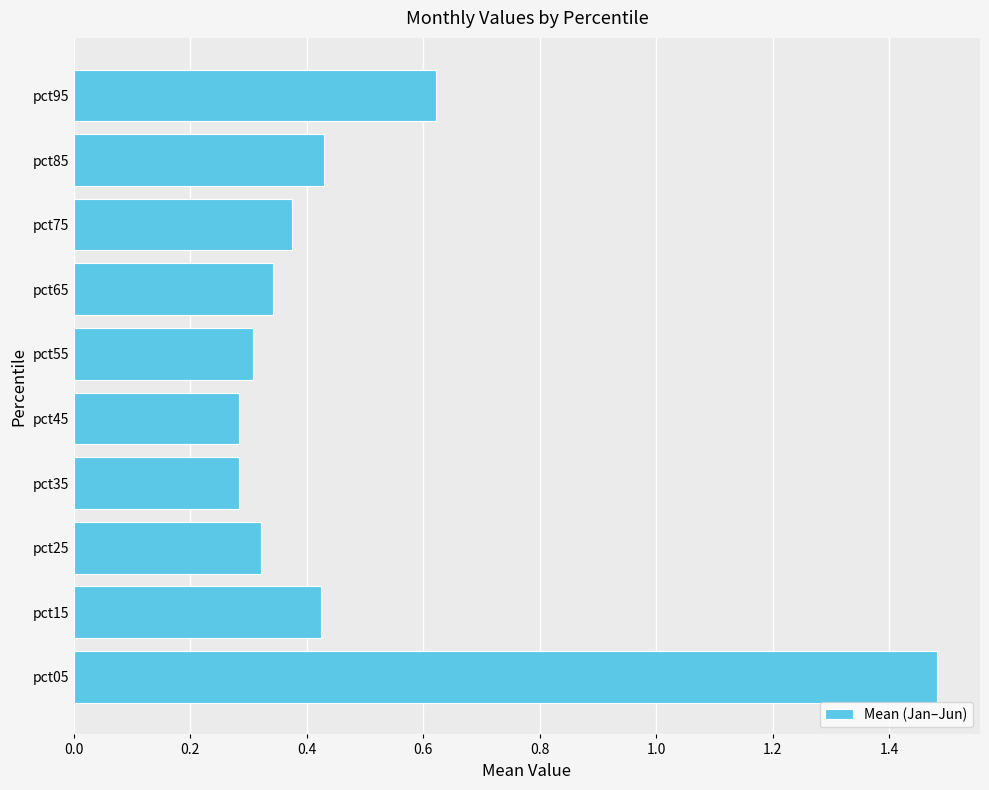

What is the change in value from pct05 to pct25?

-1.2